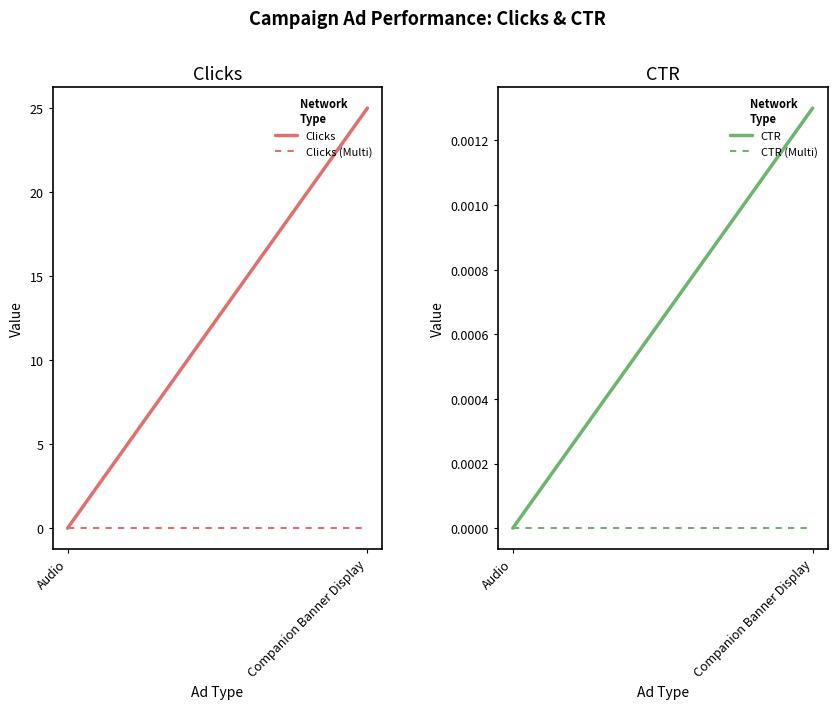

The value of CTR (Multi) at Companion Banner Display is 0.0. True or false?

True